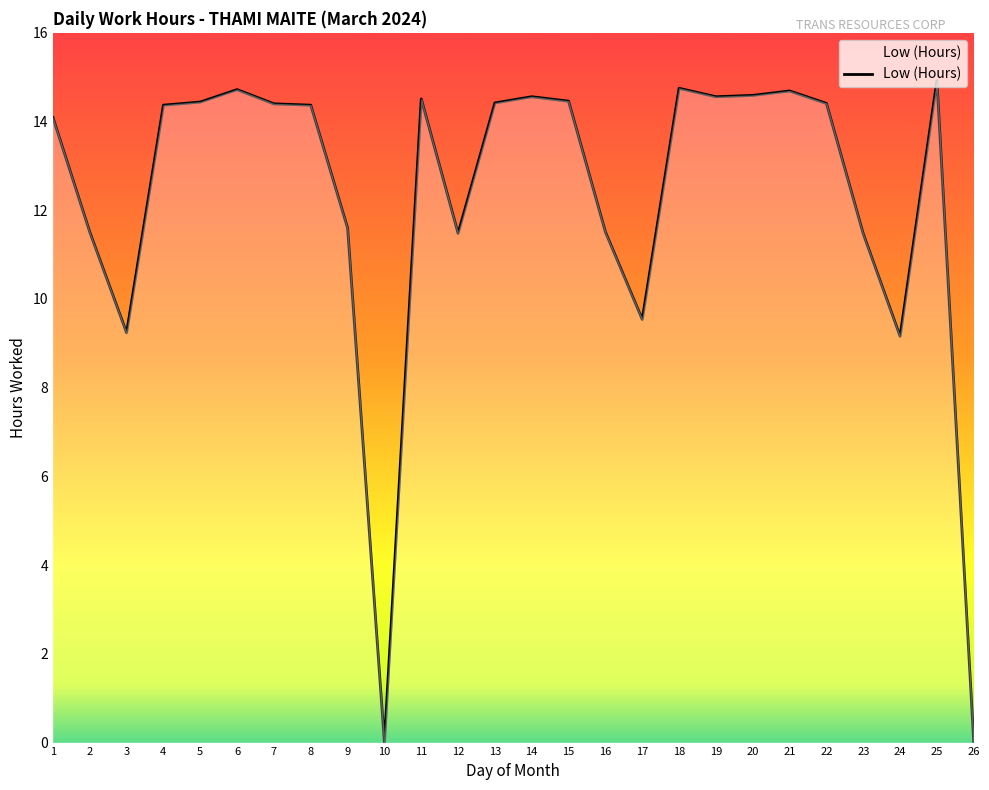

What is the maximum value shown in the chart?

14.9